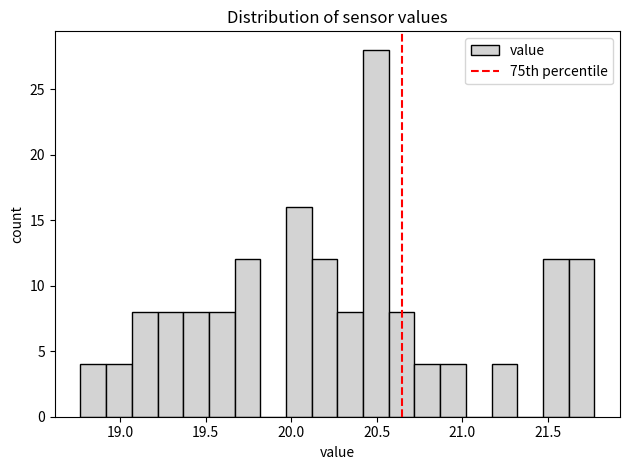

Read against the x-axis, roughly where is the centre of the tallest bar?

20.50